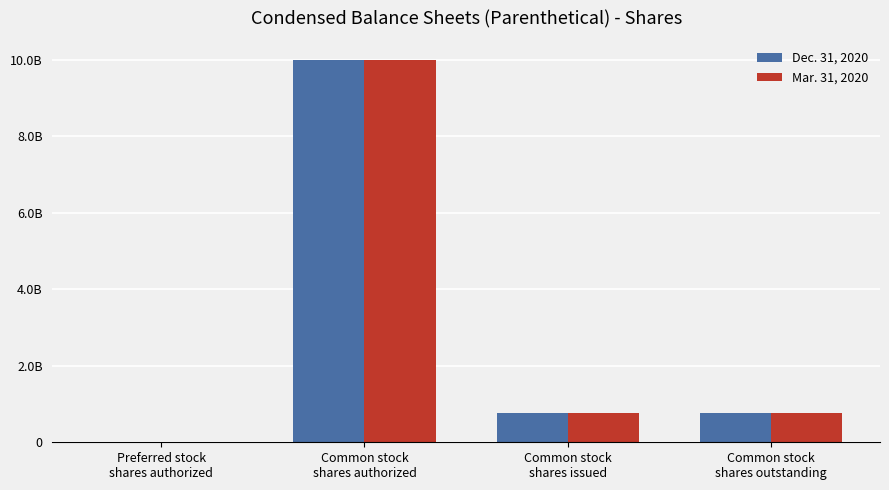

What are all the series names shown in the legend?

Dec. 31, 2020, Mar. 31, 2020